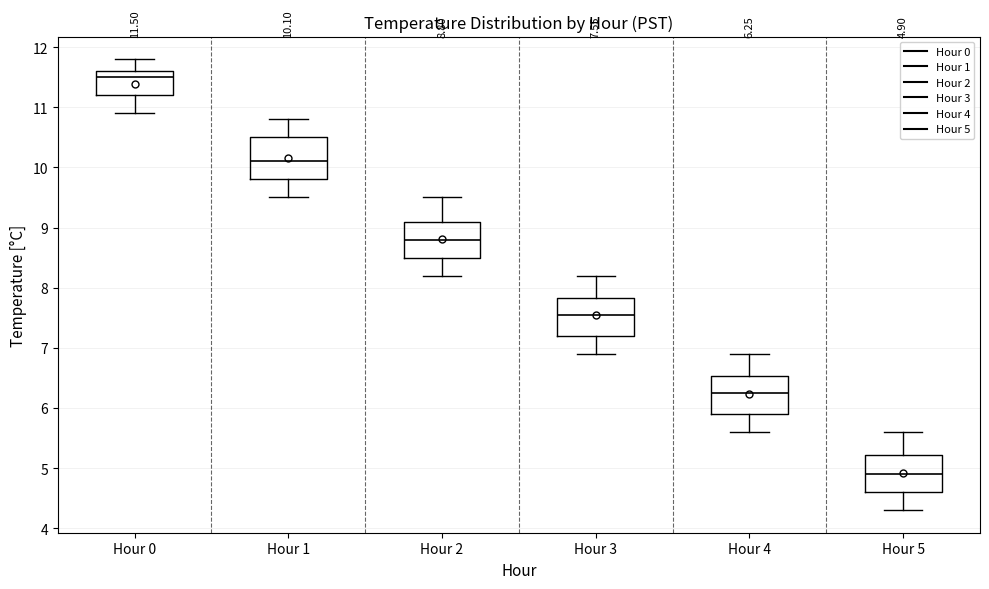

Which box's median line is the lowest?

Hour 5